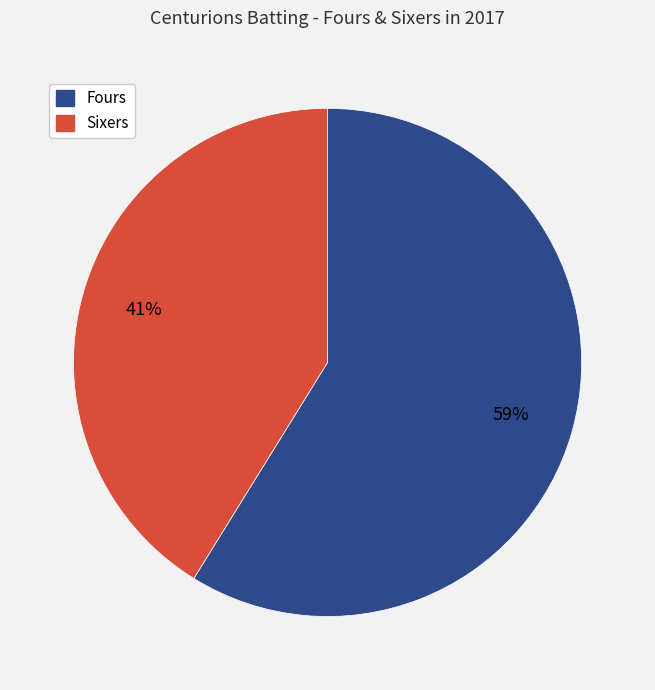

To the nearest percent, what is the difference between the largest and smallest slice percentages?

18%